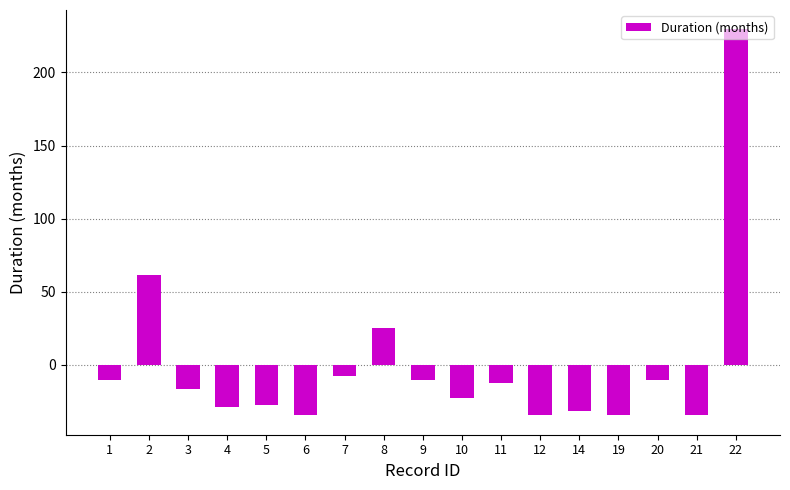

At which category does the chart reach its peak across all series?

22